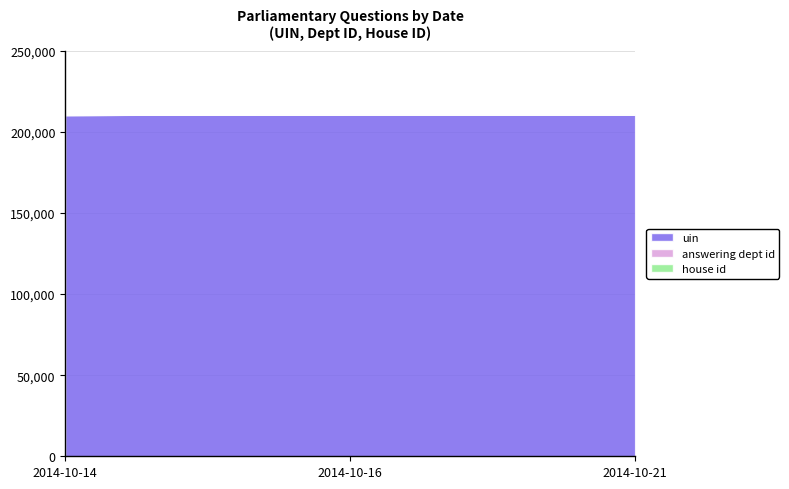

List the labels in order of answering dept id value, smallest first.

2014-10-14, 2014-10-16, 2014-10-21